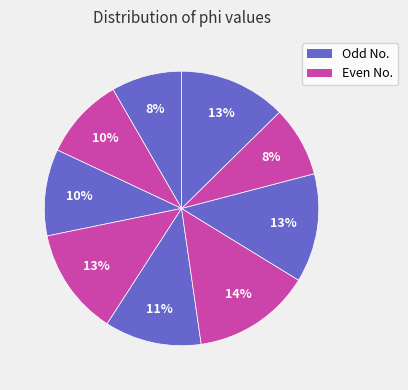

Is there a majority slice in this chart?

No